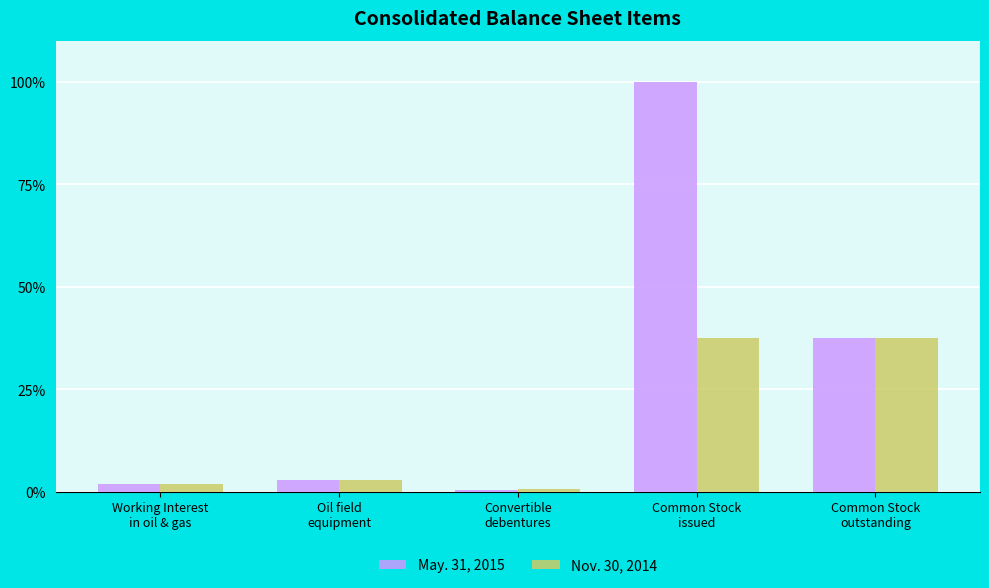

Are the bars grouped side by side (vs. stacked)?

Yes